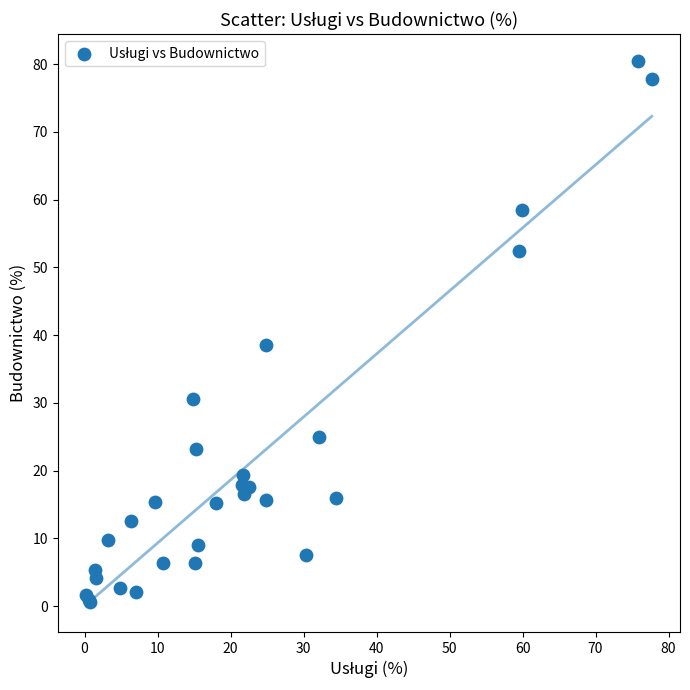

What Y value in the scatter plot is closest to 40?

38.6